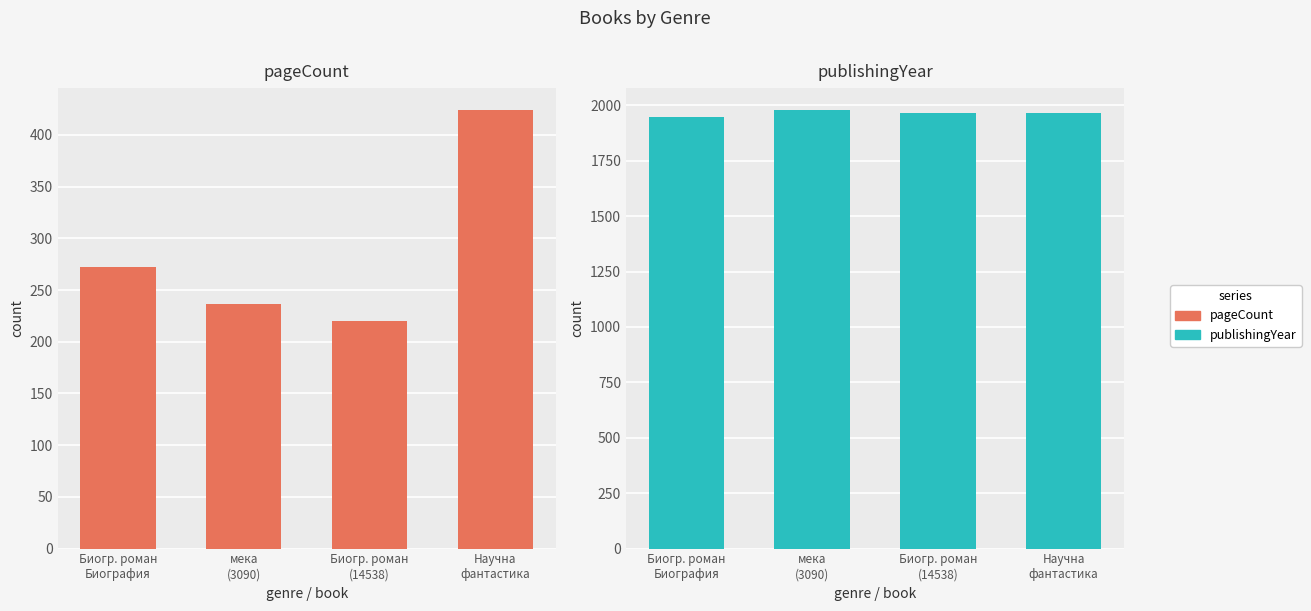

Which series has the largest range (max minus min)?

pageCount